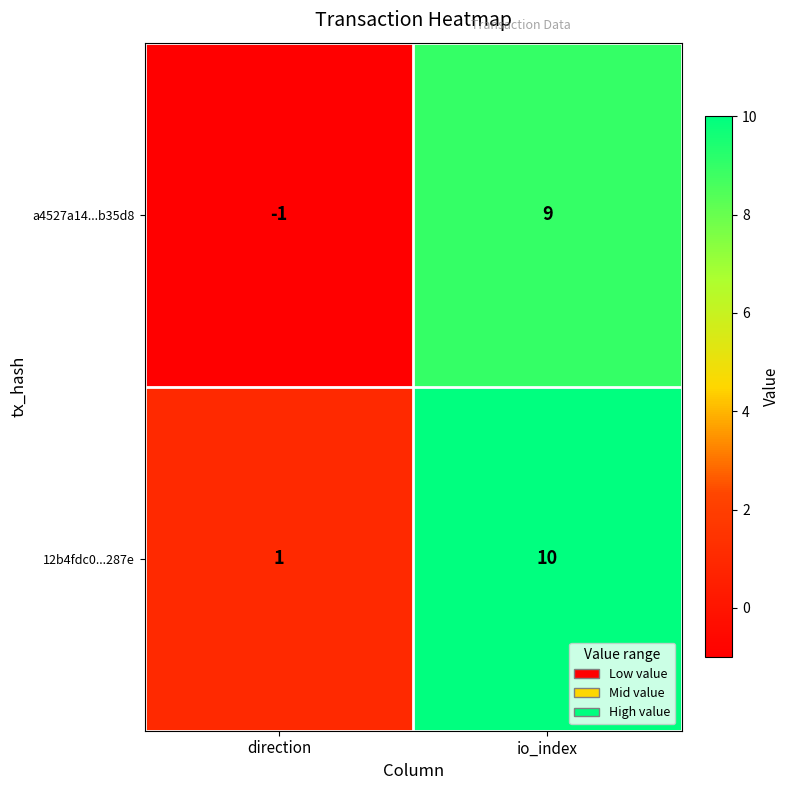

Where is 12b4fdc0...287e nearest to the value 5?

direction